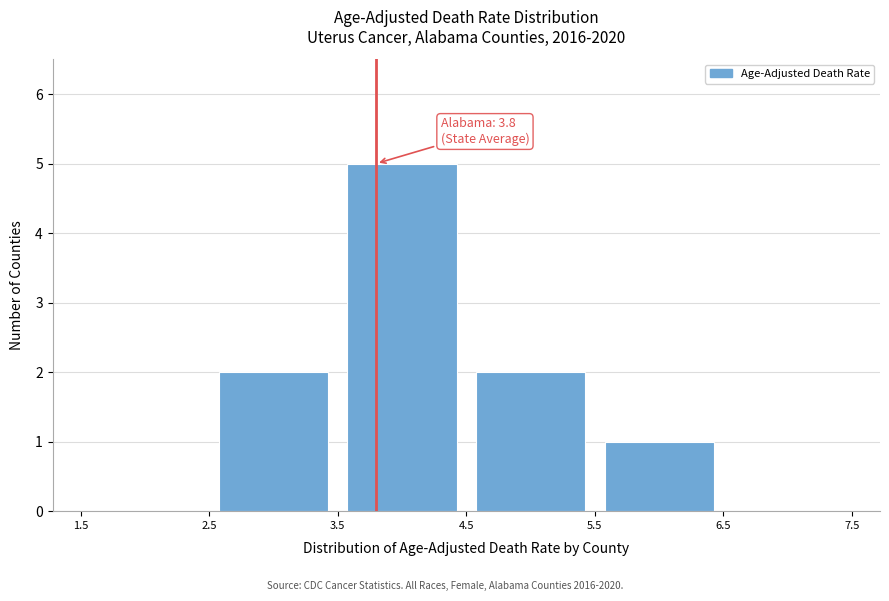

Over which range of the x-axis is the bar tallest?

3.5 to 4.5